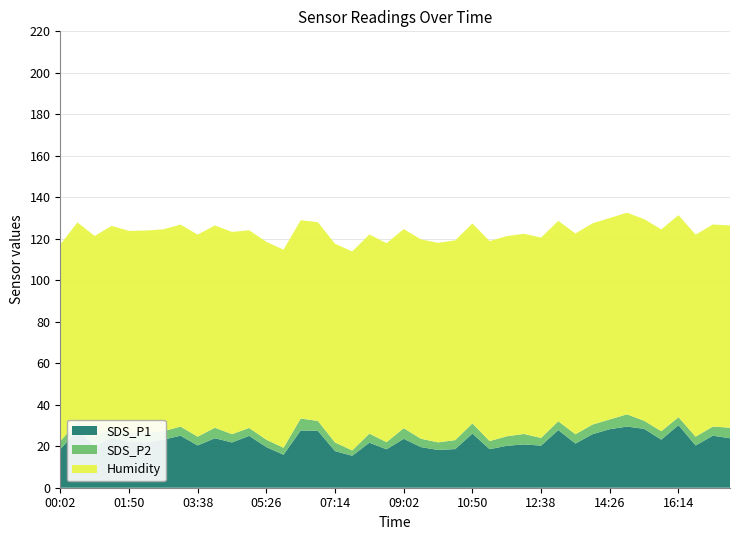

Reading left to right, what are all the values shown in this chart?

SDS_P1: 00:02=18.5	00:29=27.8	00:56=20.1	01:23=24.0	01:50=22.1	02:17=21.9	02:44=23.2	03:11=25.1	03:38=20.4	04:05=23.9	04:32=21.8	04:59=25.0	05:26=19.6	05:53=15.9	06:20=27.6	06:47=27.4	07:14=17.6	07:41=15.4	08:08=21.7	08:35=18.5	09:02=23.6	09:29=19.6	09:56=18.2	10:23=18.6	10:50=26.1	11:17=18.6	11:44=20.2	12:11=20.9	12:38=20.3	13:05=27.8	13:32=21.3	13:59=25.8	14:26=28.2	14:53=29.5	15:20=28.4	15:47=23.2	16:14=30.2	16:41=20.4	17:08=25.1	17:35=23.9
SDS_P2: 00:02=3.9	00:29=4.1	00:56=4.5	01:23=4.8	01:50=4.3	02:17=4.7	02:44=4.1	03:11=4.4	03:38=4.2	04:05=5.1	04:32=4.0	04:59=3.8	05:26=3.6	05:53=3.4	06:20=5.8	06:47=4.8	07:14=4.2	07:41=2.6	08:08=4.4	08:35=3.5	09:02=5.1	09:29=4.0	09:56=3.7	10:23=4.3	10:50=4.9	11:17=3.9	11:44=4.6	12:11=5.0	12:38=3.7	13:05=4.2	13:32=4.5	13:59=4.6	14:26=4.7	14:53=5.9	15:20=3.9	15:47=4.1	16:14=3.8	16:41=4.2	17:08=4.4	17:35=5.1
Humidity: 00:02=94.8	00:29=96.0	00:56=96.8	01:23=97.4	01:50=97.4	02:17=97.4	02:44=97.3	03:11=97.4	03:38=97.4	04:05=97.5	04:32=97.5	04:59=95.3	05:26=95.4	05:53=95.5	06:20=95.6	06:47=95.8	07:14=95.8	07:41=95.9	08:08=96.0	08:35=95.9	09:02=96.0	09:29=96.1	09:56=96.2	10:23=96.3	10:50=96.4	11:17=96.4	11:44=96.5	12:11=96.5	12:38=96.6	13:05=96.6	13:32=96.8	13:59=97.0	14:26=97.1	14:53=97.2	15:20=97.2	15:47=97.3	16:14=97.4	16:41=97.4	17:08=97.4	17:35=97.5